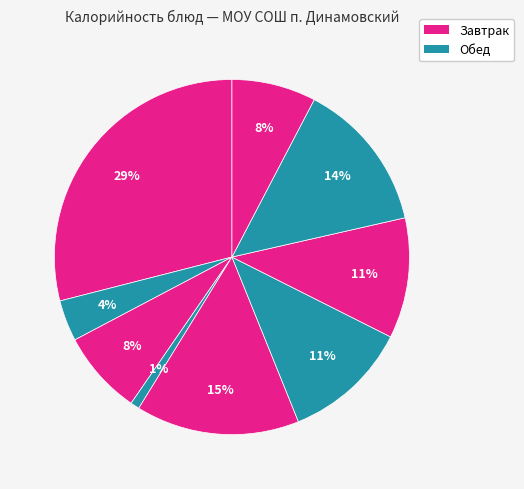

Count the number of slices in the pie.

9